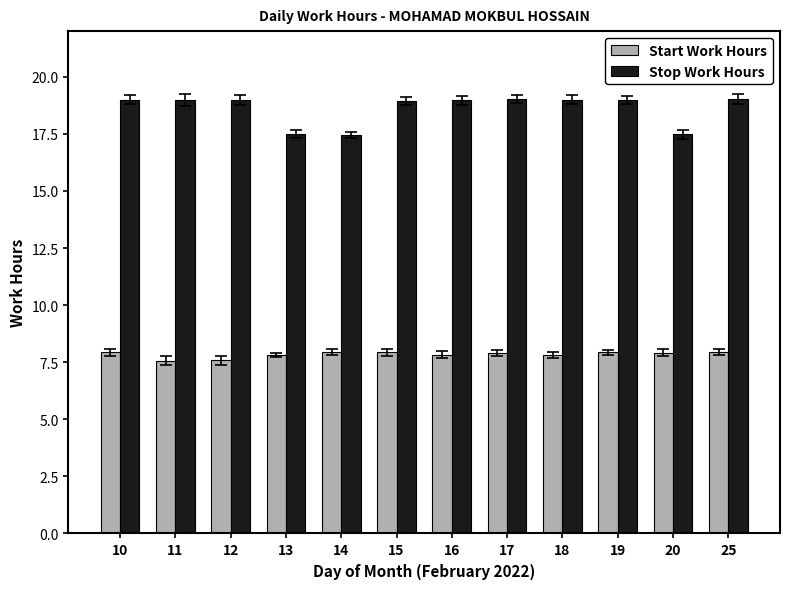

Which series has the largest total across all categories?

Stop Work Hours